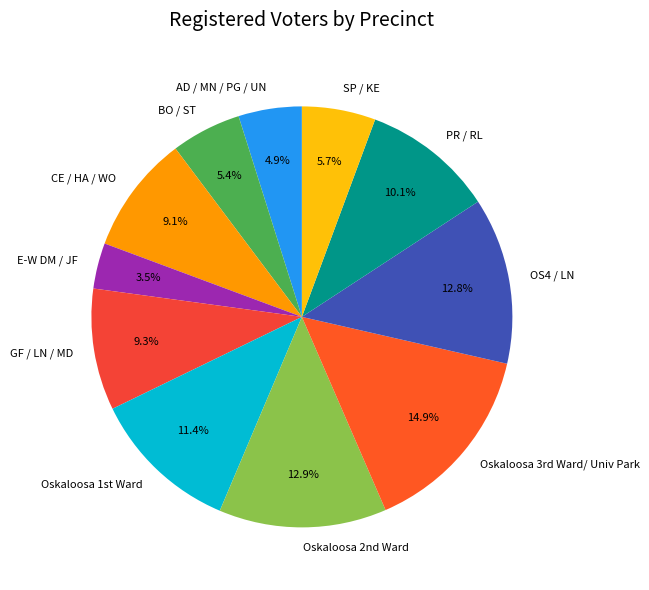

Is the sum of GF / LN / MD and OS4 / LN greater than half?

No